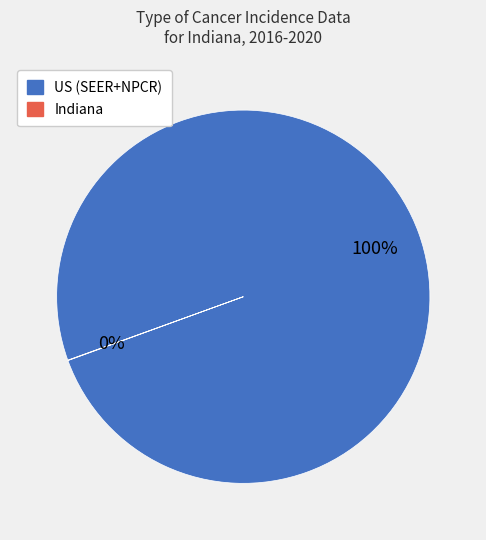

To the nearest percent, what is the difference between the largest and smallest slice percentages?

100%